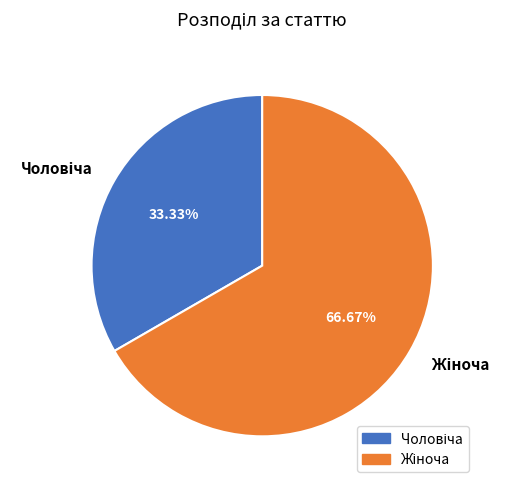

Is there a majority slice in this chart?

Yes